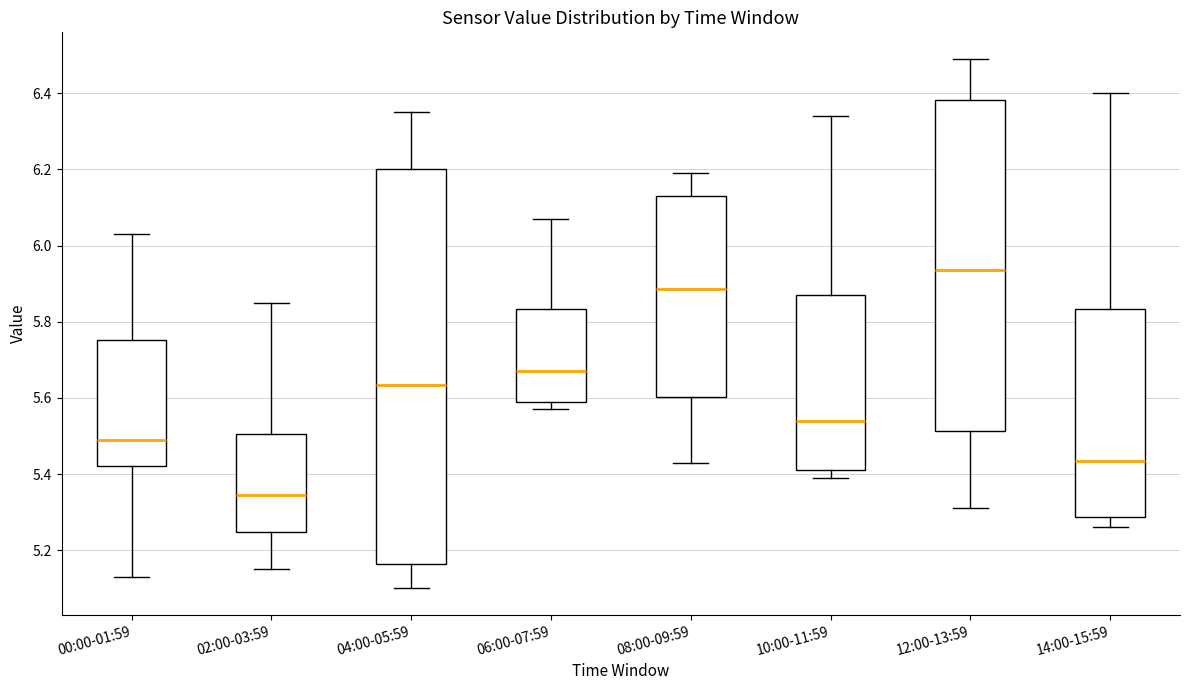

Comparing the boxes themselves (not the whiskers), which one is the tallest?

04:00-05:59